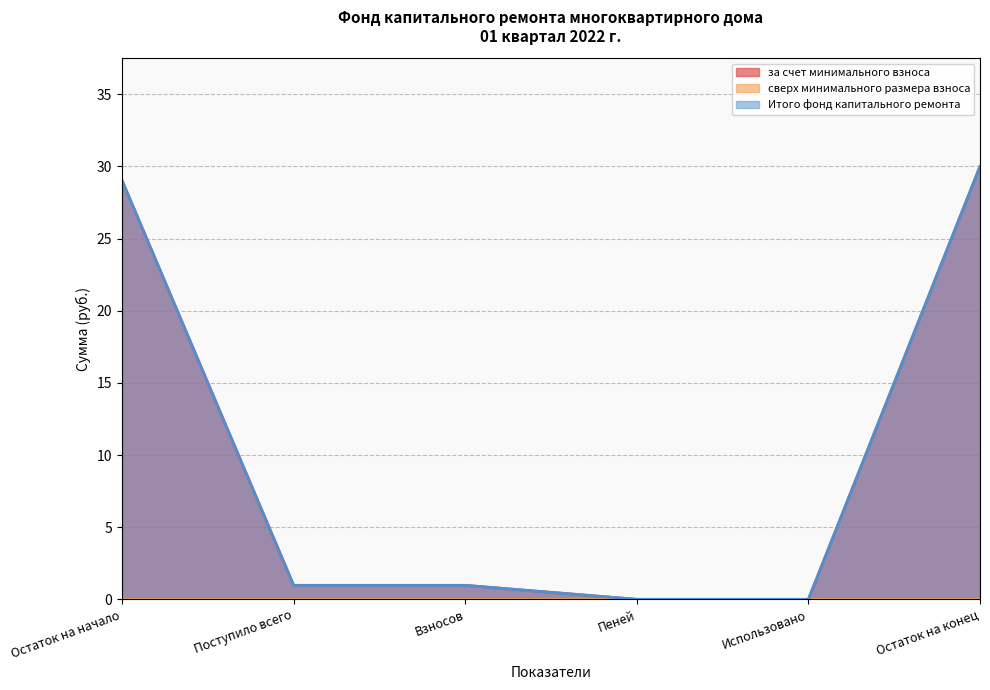

The value of за счет минимального взноса at Пеней is 0.0. True or false?

True